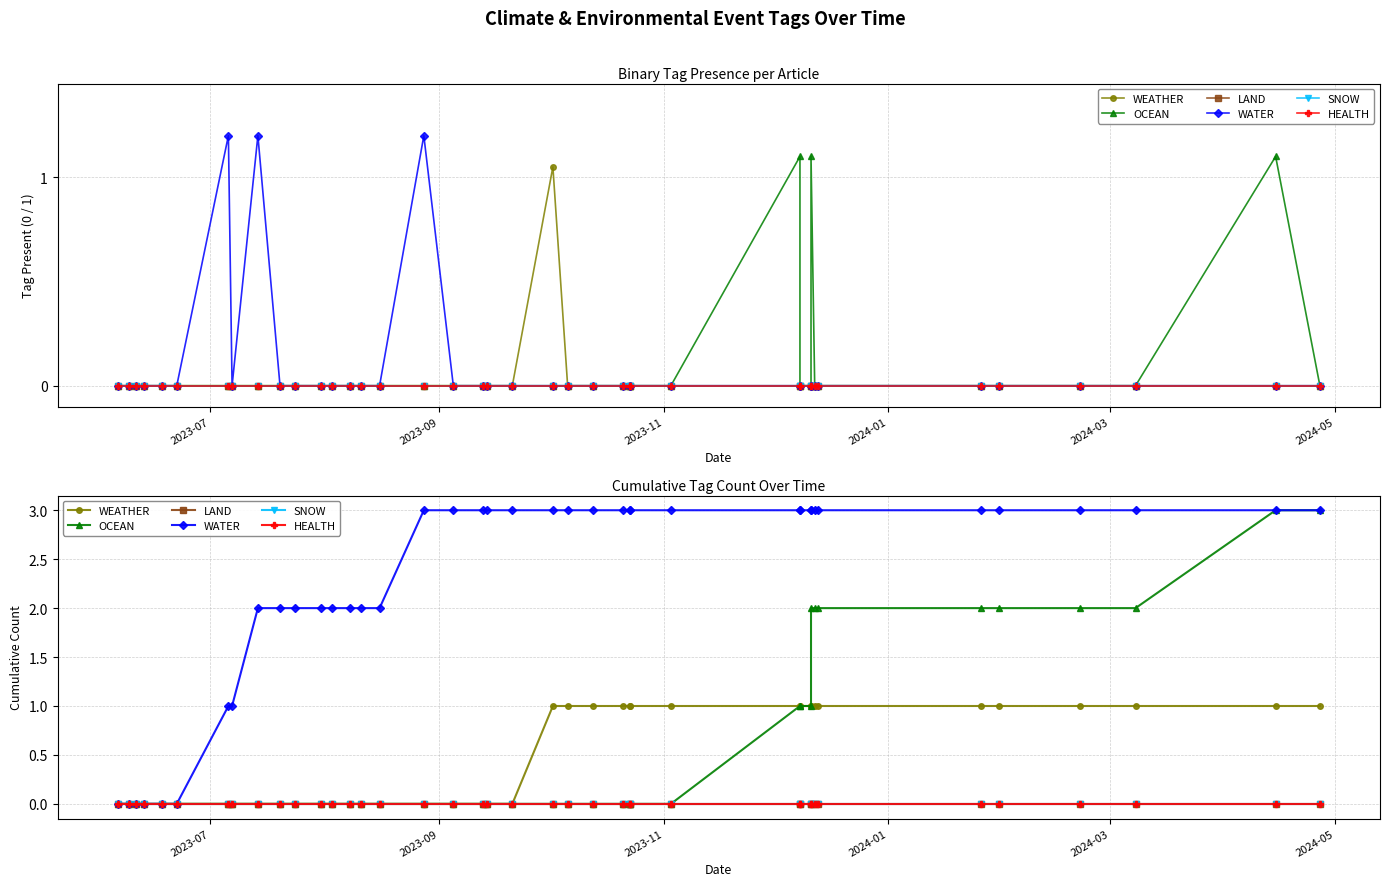

Rank the series by their maximum value, from highest to lowest.

OCEAN, WATER, WEATHER, LAND, SNOW, HEALTH